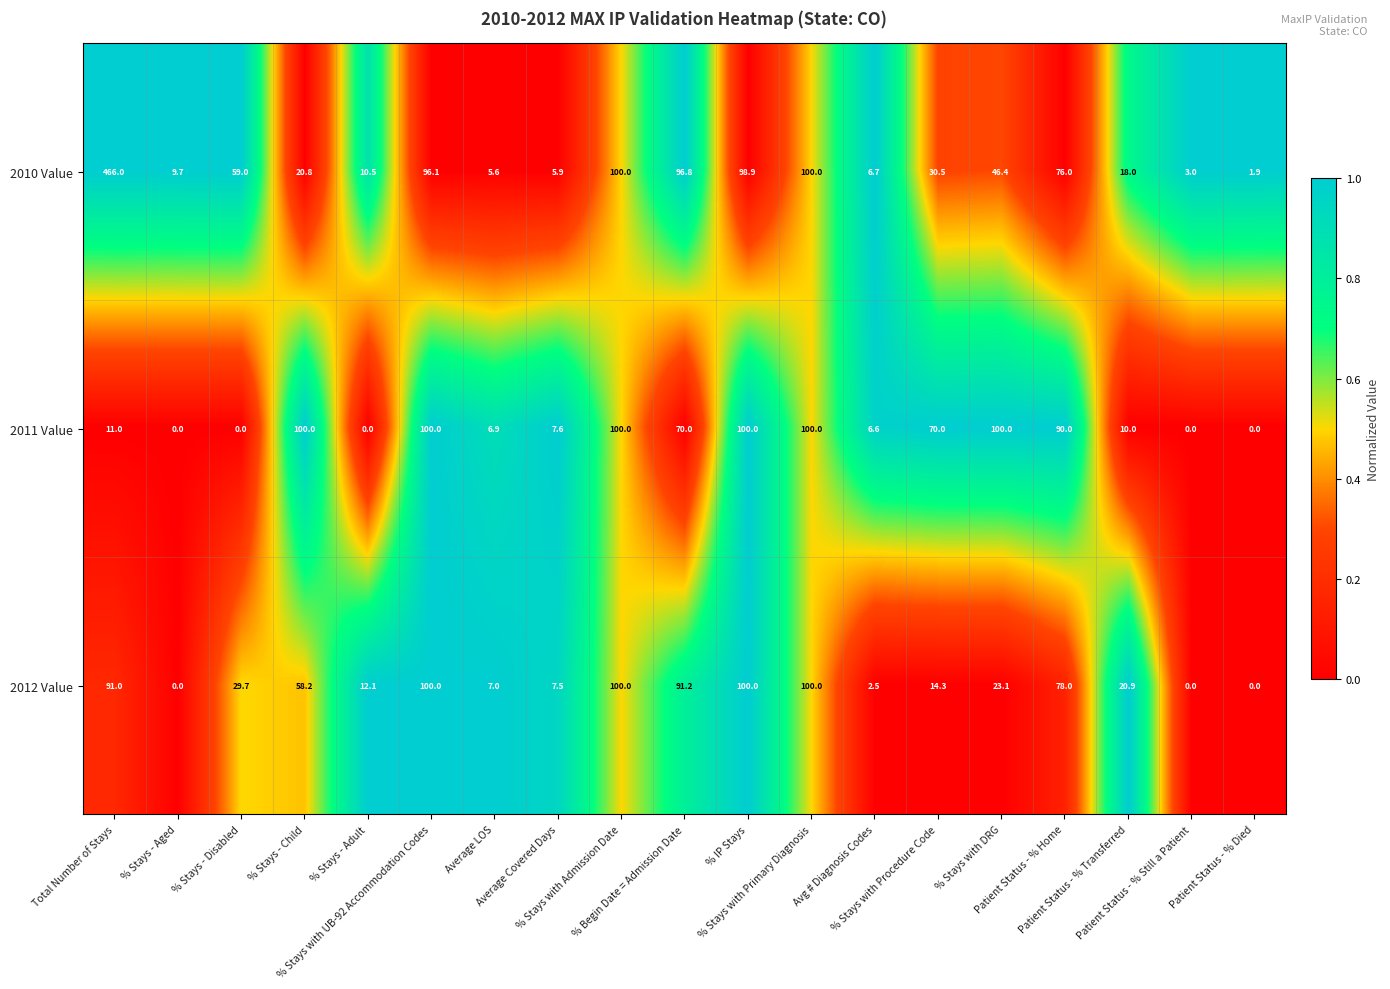

At which category is the sum across all series the highest?

Total Number of Stays